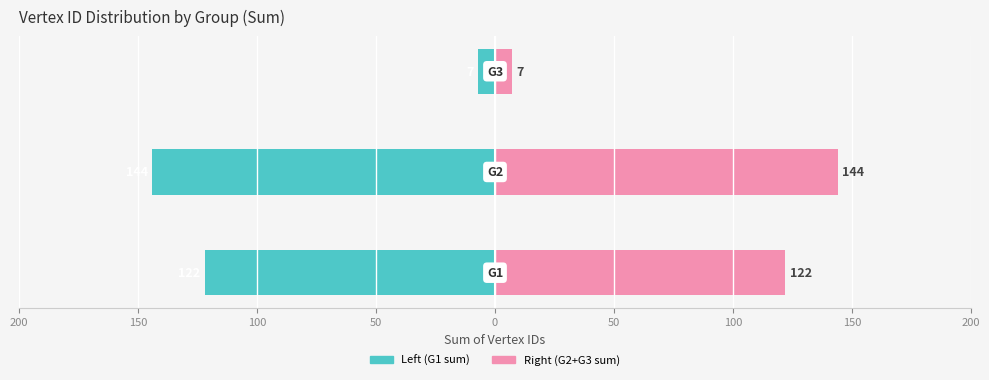

What is the average value of the G2/G3 (Sum Vertex ID) series?

91